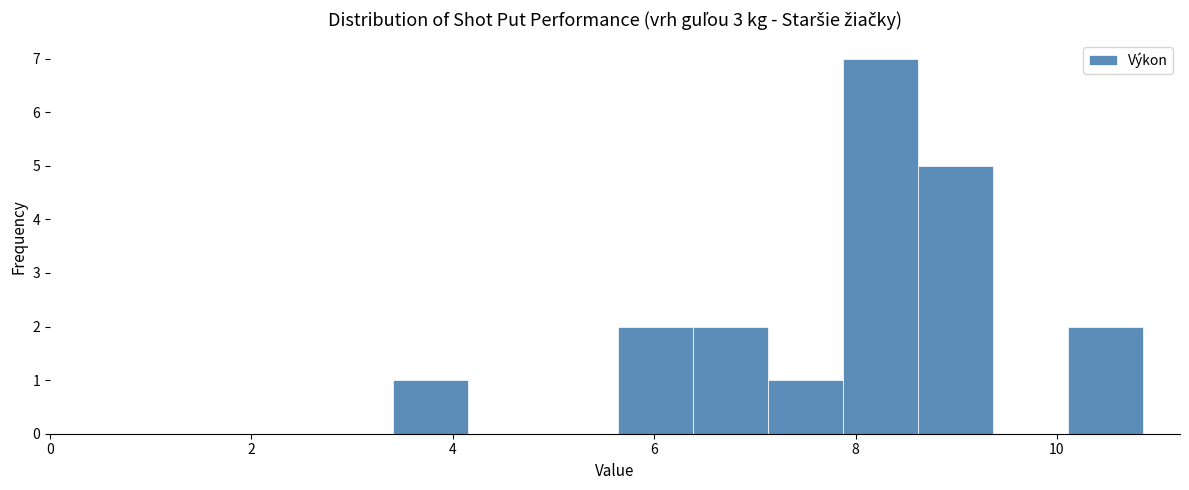

Around what value on the x-axis is the tallest bar? Give the approximate position of its centre, as read against the axis.

8.2